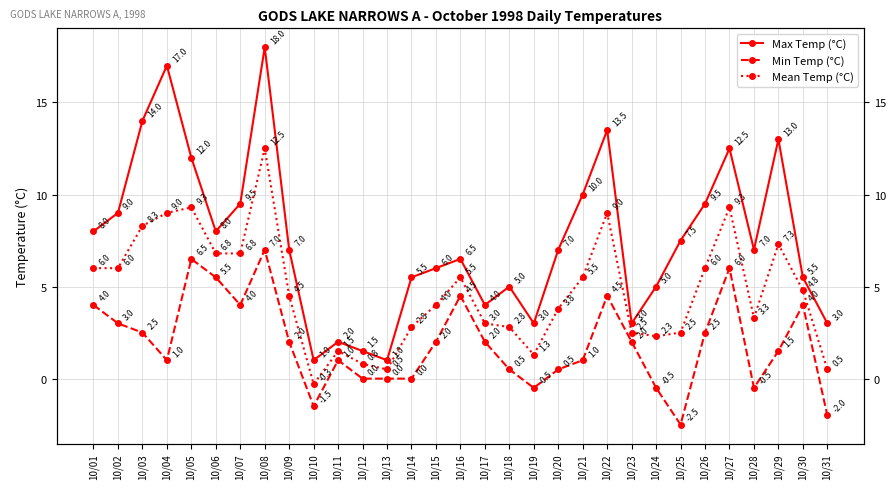

Rank the series by their average value, from lowest to highest.

Min Temp (°C), Mean Temp (°C), Max Temp (°C)